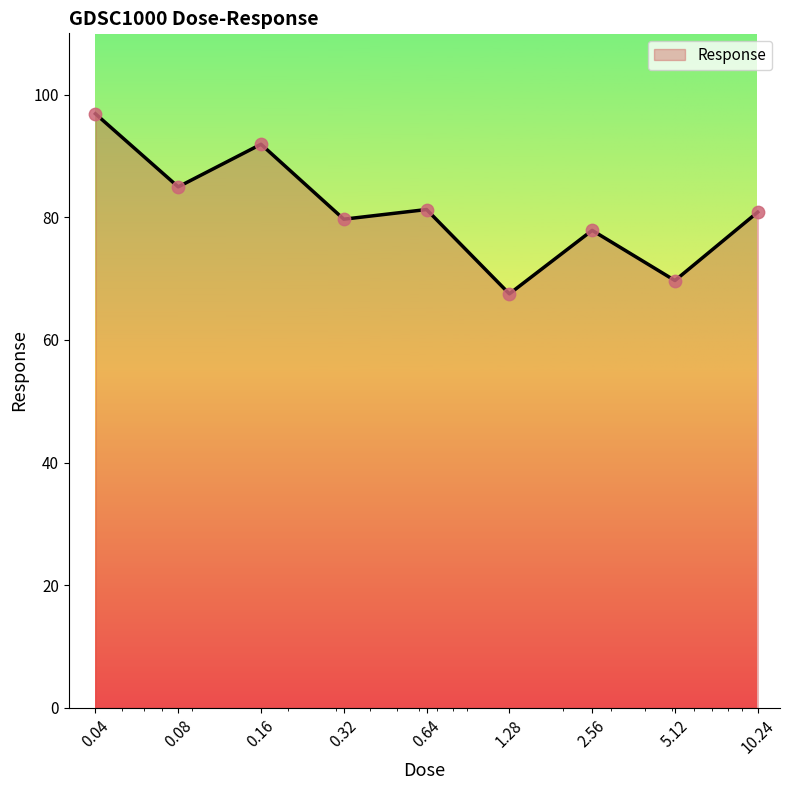

What is the difference between the maximum and minimum values?

29.4